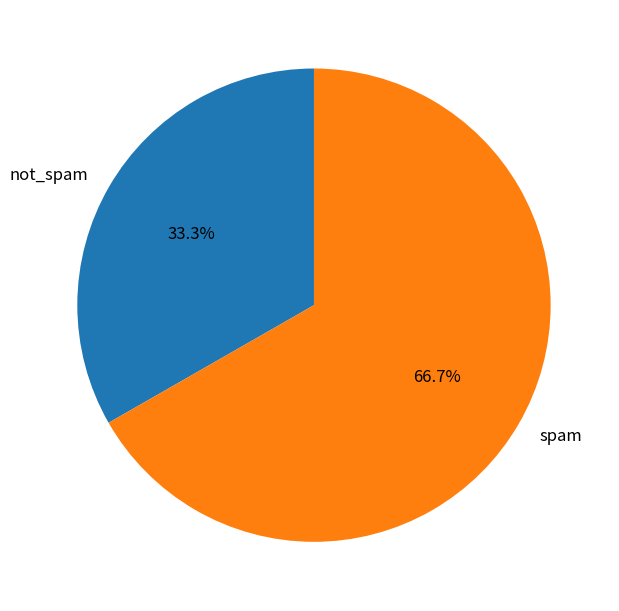

Which slice is the smallest?

not_spam